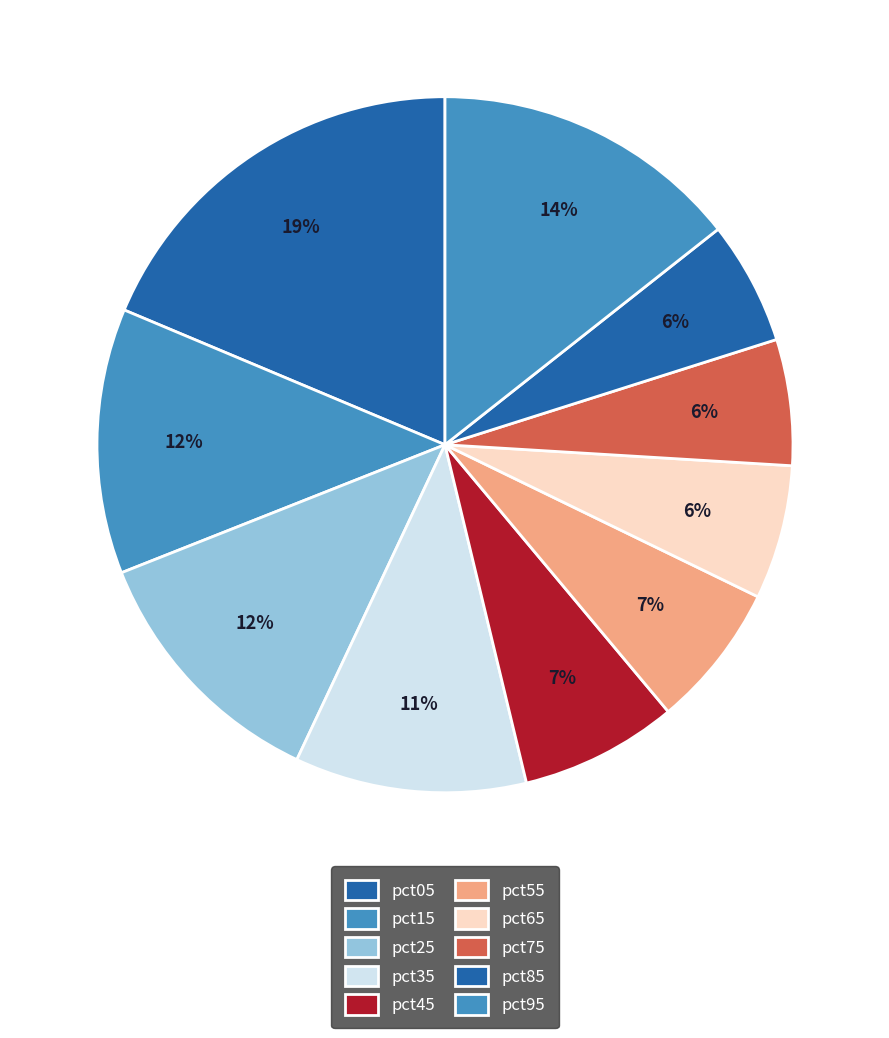

Count the number of slices in the pie.

10